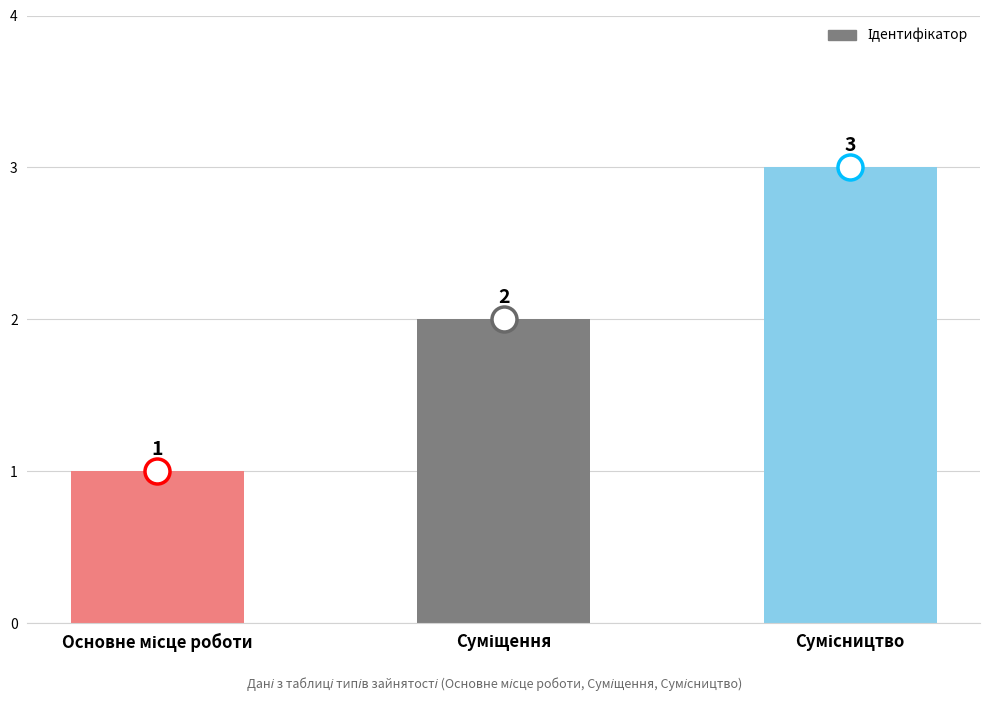

How many values are between 1 and 3?

3